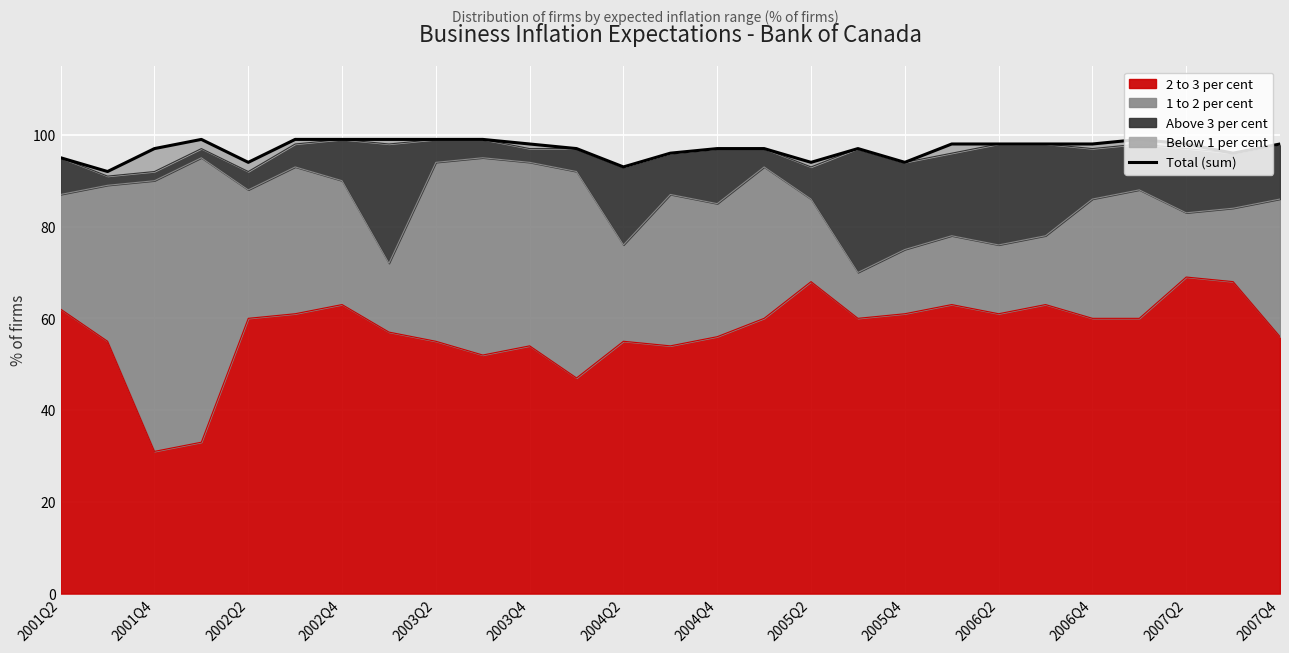

Count the number of categories in the chart.

27